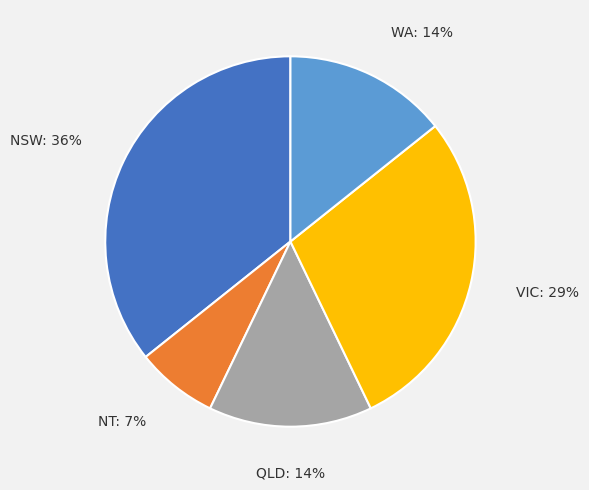

The NSW slice represents 36% of the pie. True or false?

True